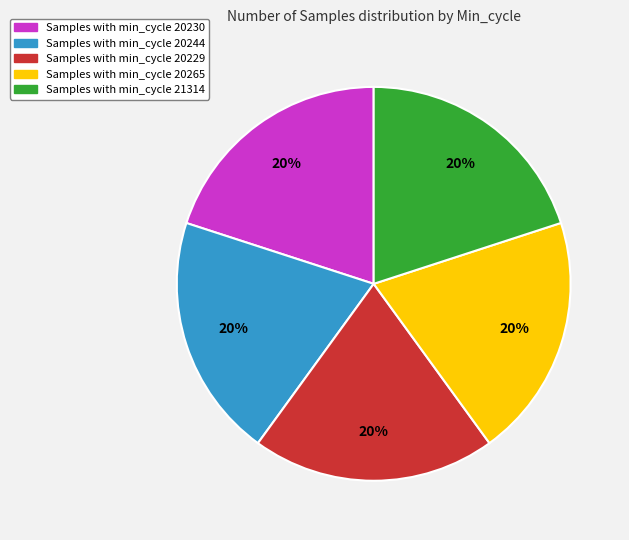

Combined, do Samples with min_cycle 20244 and Samples with min_cycle 20265 account for over 50%?

No